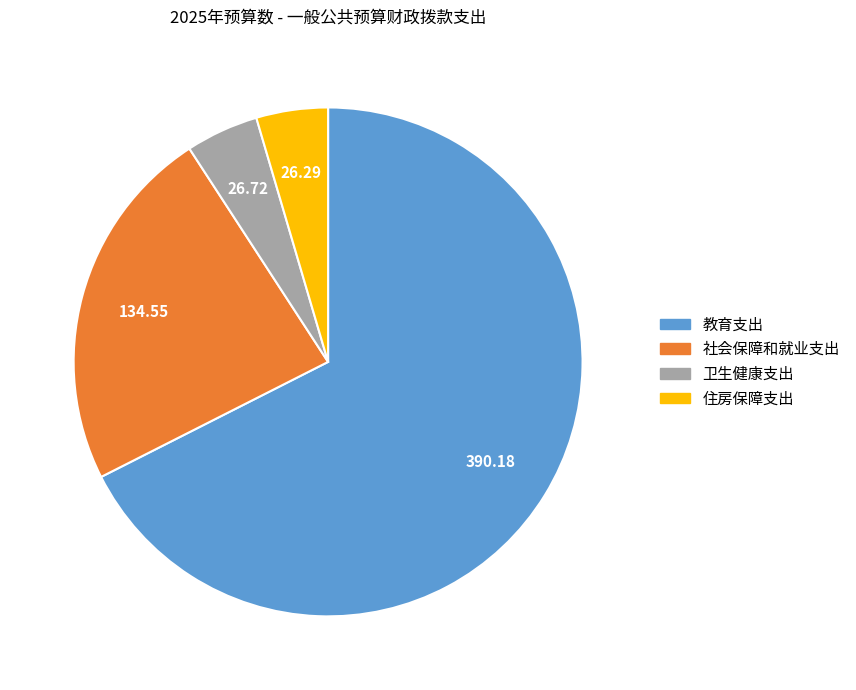

Does 教育支出 account for over 50% of the chart?

Yes